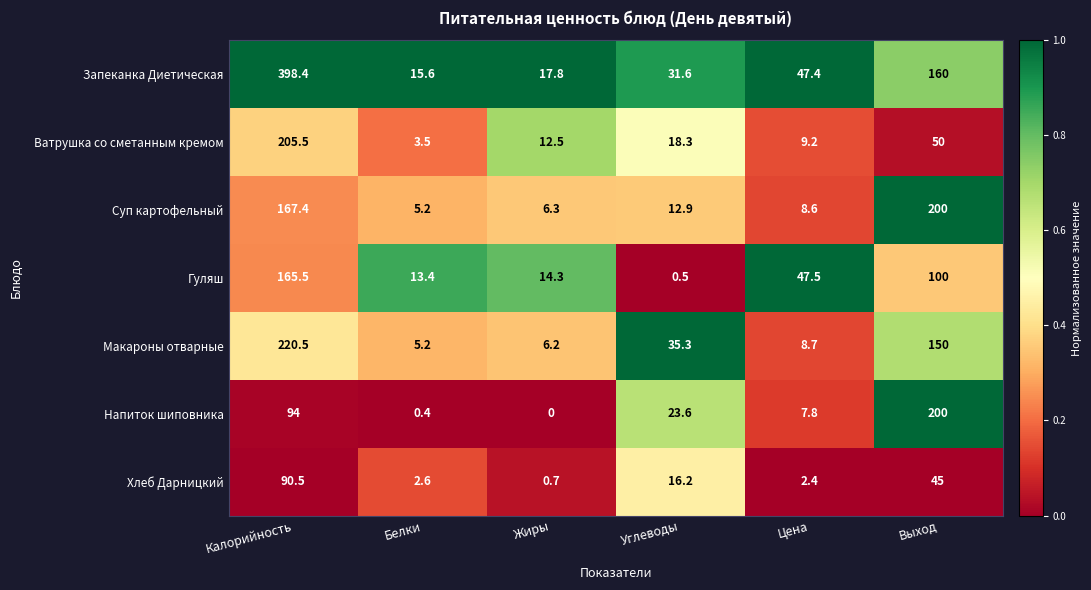

How many data points does each series have?

6